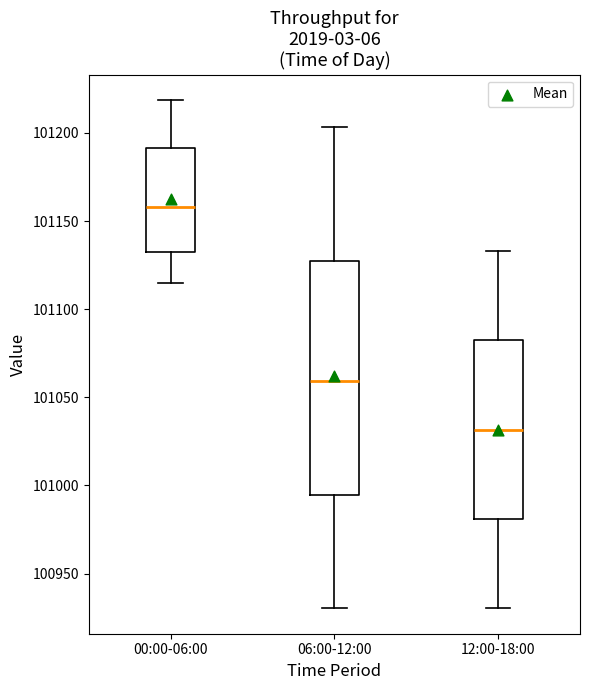

Where does the lower whisker of the box for 12:00-18:00 end on the y-axis? The values are not printed on the chart, so give them approximately, as read against the axis.

100930